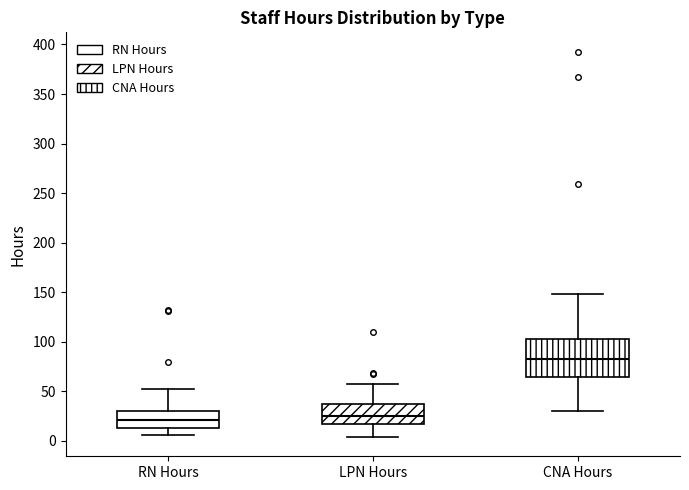

Comparing the boxes themselves (not the whiskers), which one is the tallest?

CNA Hours